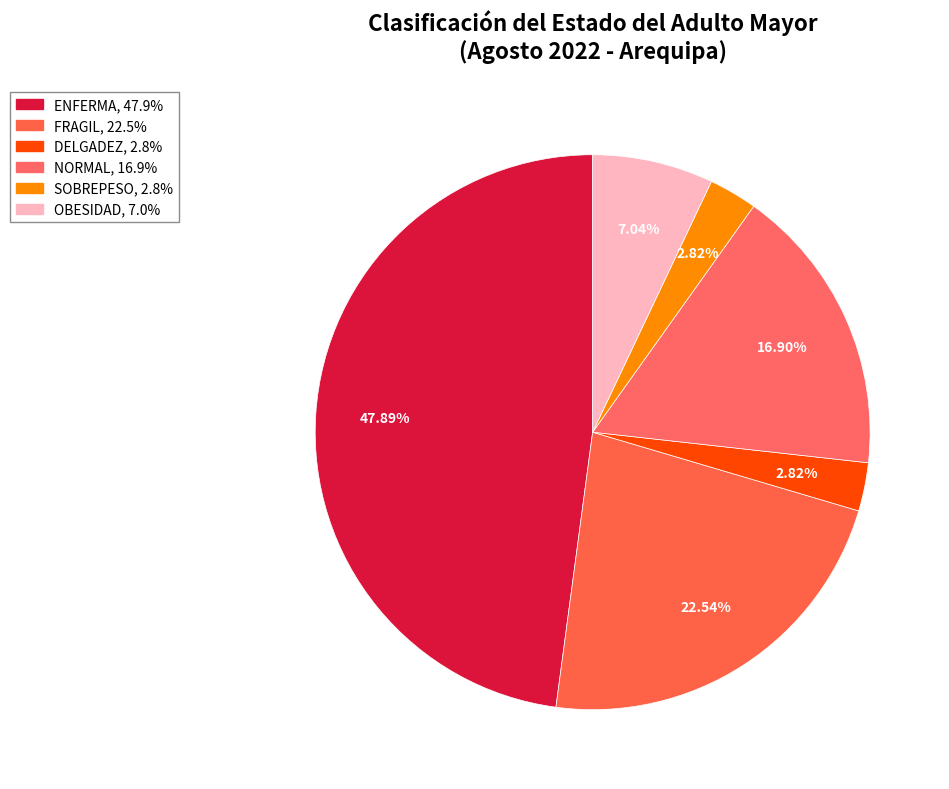

How many slices are in this pie chart?

6